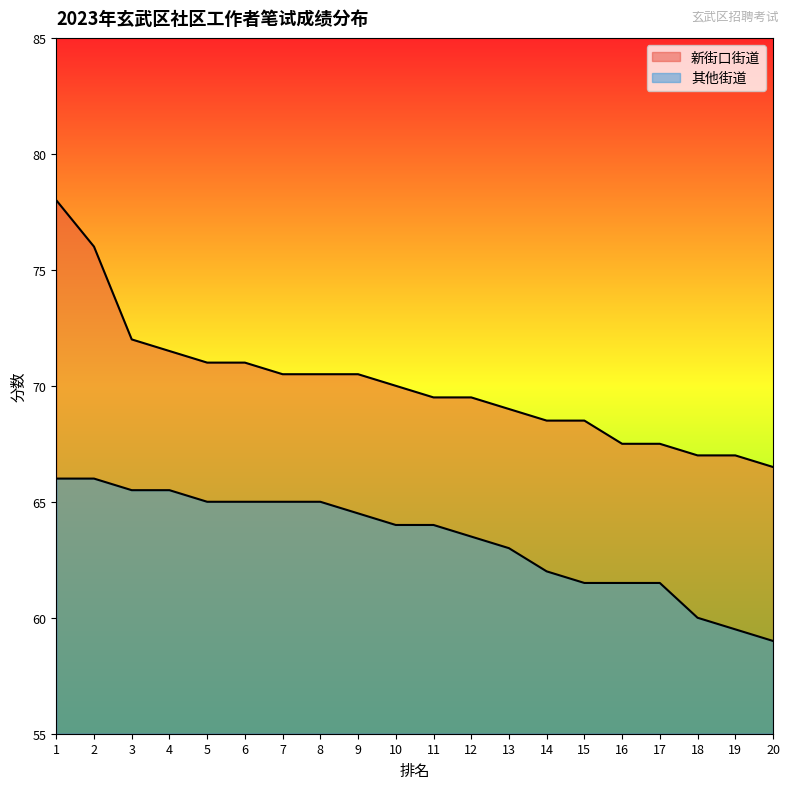

What is the difference between the maximum and minimum values in the 其他街道 series?

7.0